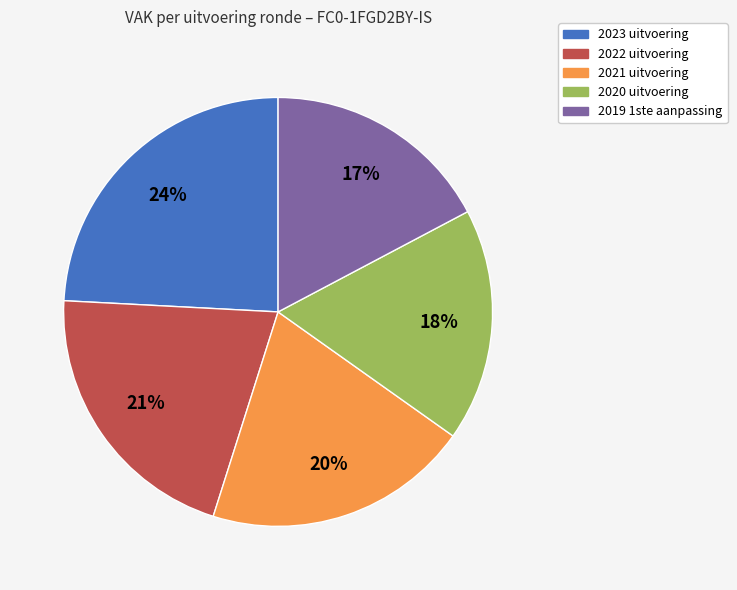

To the nearest percent, what portion does 2023 uitvoering represent?

24%